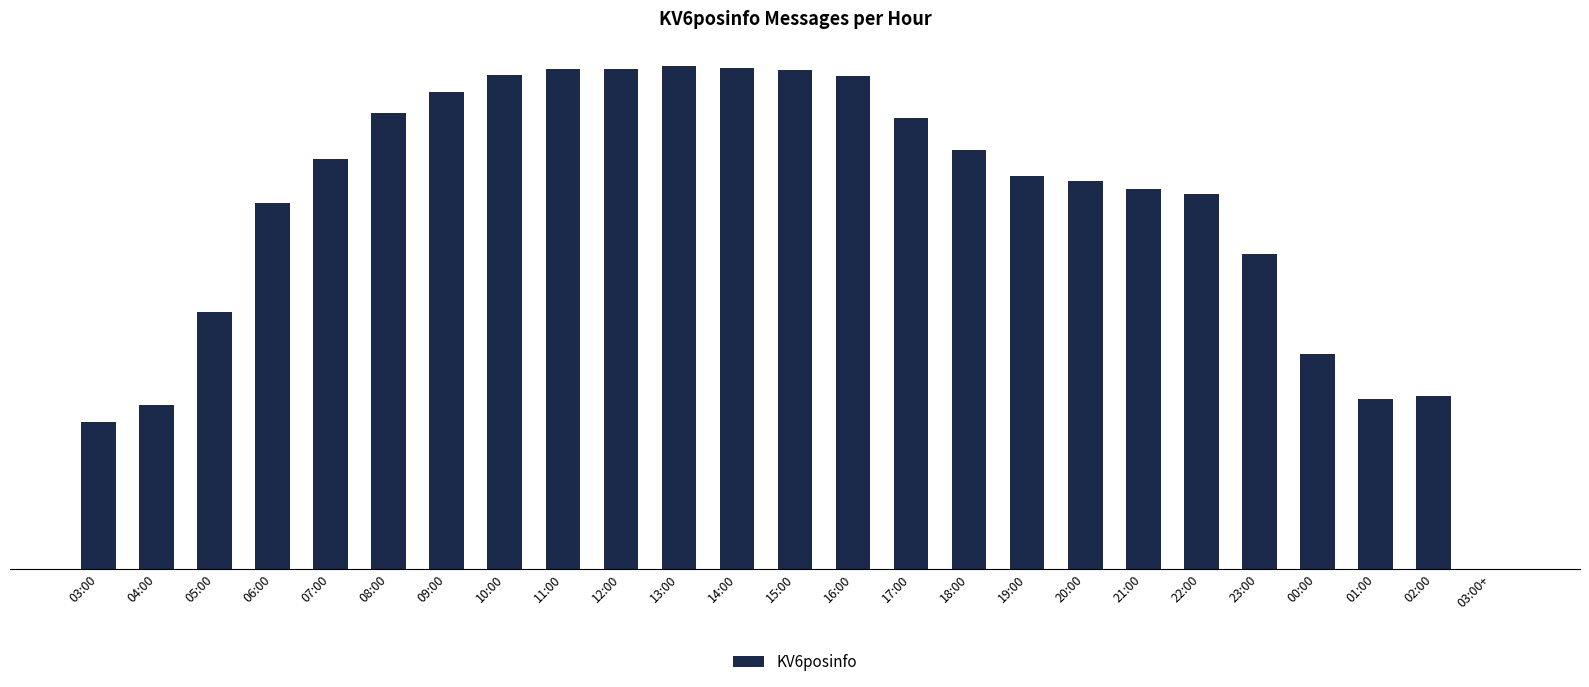

What is the sum of the values at 10:00 and 06:00?

80767